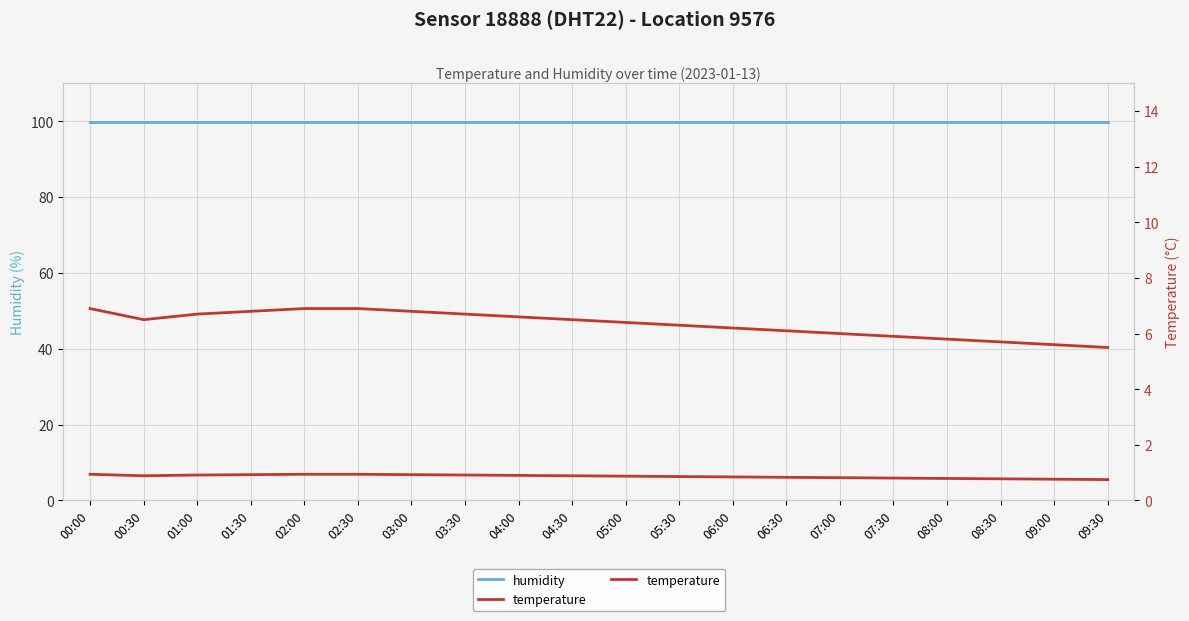

Reading right to left, transcribe all the data shown in this chart.

humidity: 99.9	99.9	99.9	99.9	99.9	99.9	99.9	99.9	99.9	99.9	99.9	99.9	99.9	99.9	99.9	99.9	99.9	99.9	99.9	99.9
temperature: 5.5	5.6	5.7	5.8	5.9	6.0	6.1	6.2	6.3	6.4	6.5	6.6	6.7	6.8	6.9	6.9	6.8	6.7	6.5	6.9